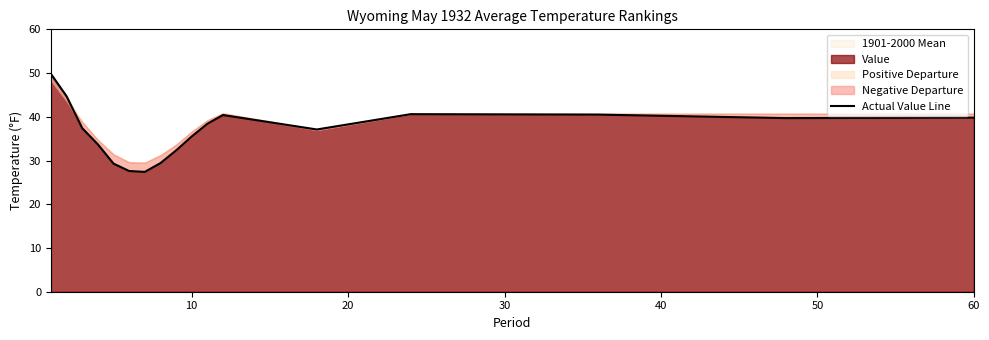

What is the minimum value for Actual Value Line?

27.4